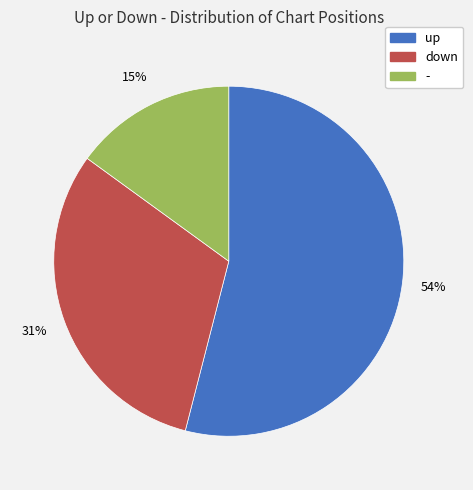

How many slices are in this pie chart?

3